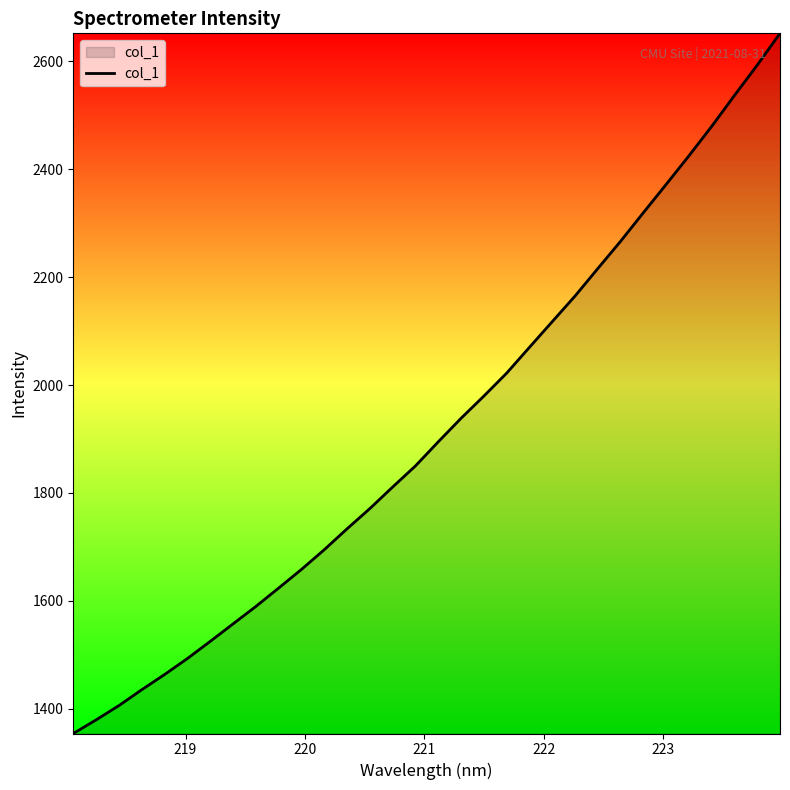

What is the difference between the maximum and minimum values?

1297.4